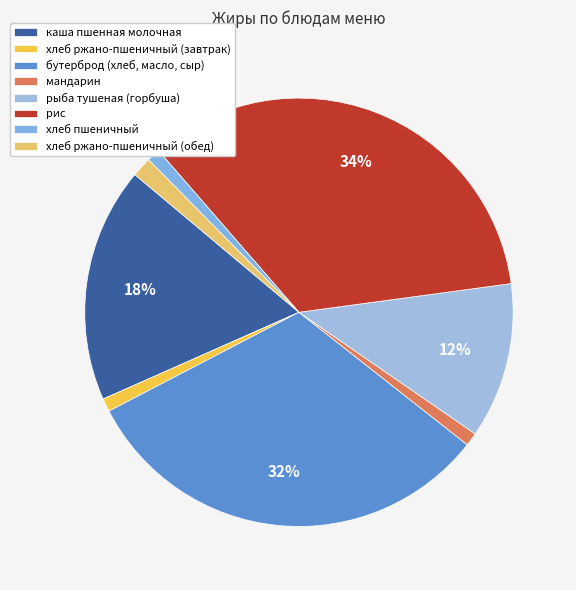

How many segments does this pie chart have?

8